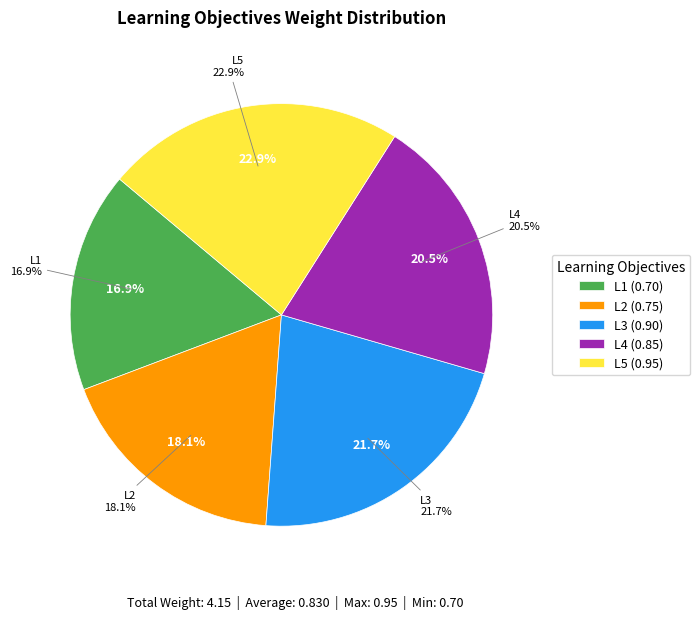

Does L1 account for over 50% of the chart?

No